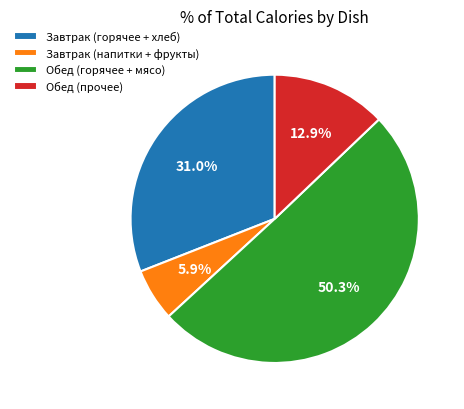

What is the ratio of the value at Завтрак (горячее + хлеб) to the value at Обед (горячее + мясо)?

0.6